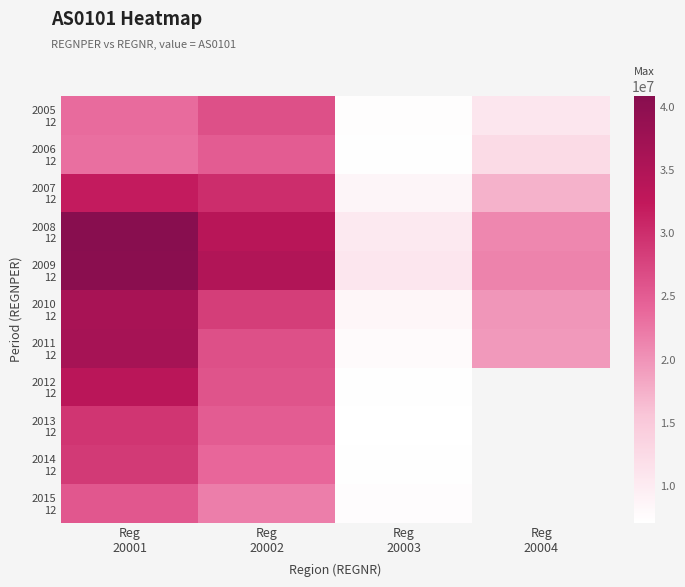

How many 2011 12 values are between 19405605 and 36446405?

3